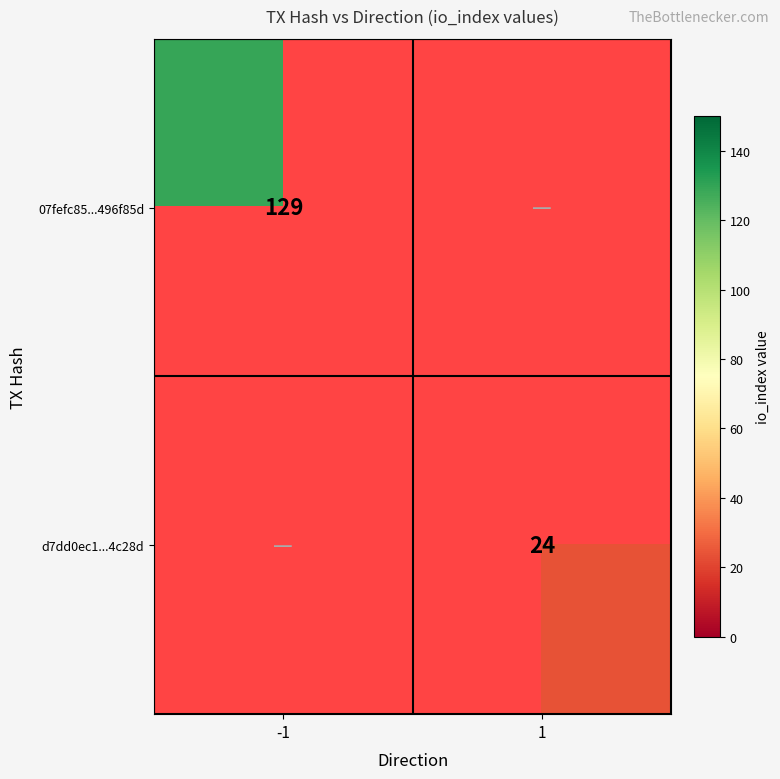

The value of 07fefc85...496f85d at -1 is 129. True or false?

True